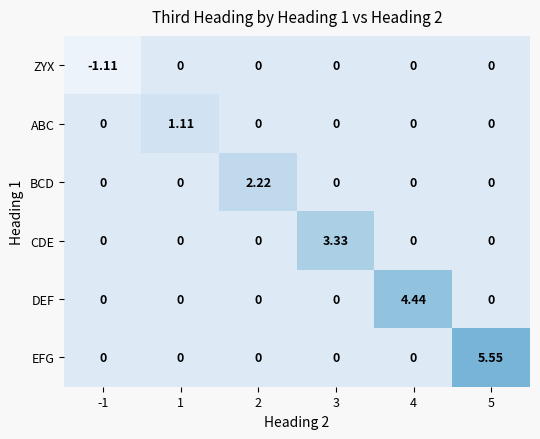

At which category is the sum across all series the highest?

5